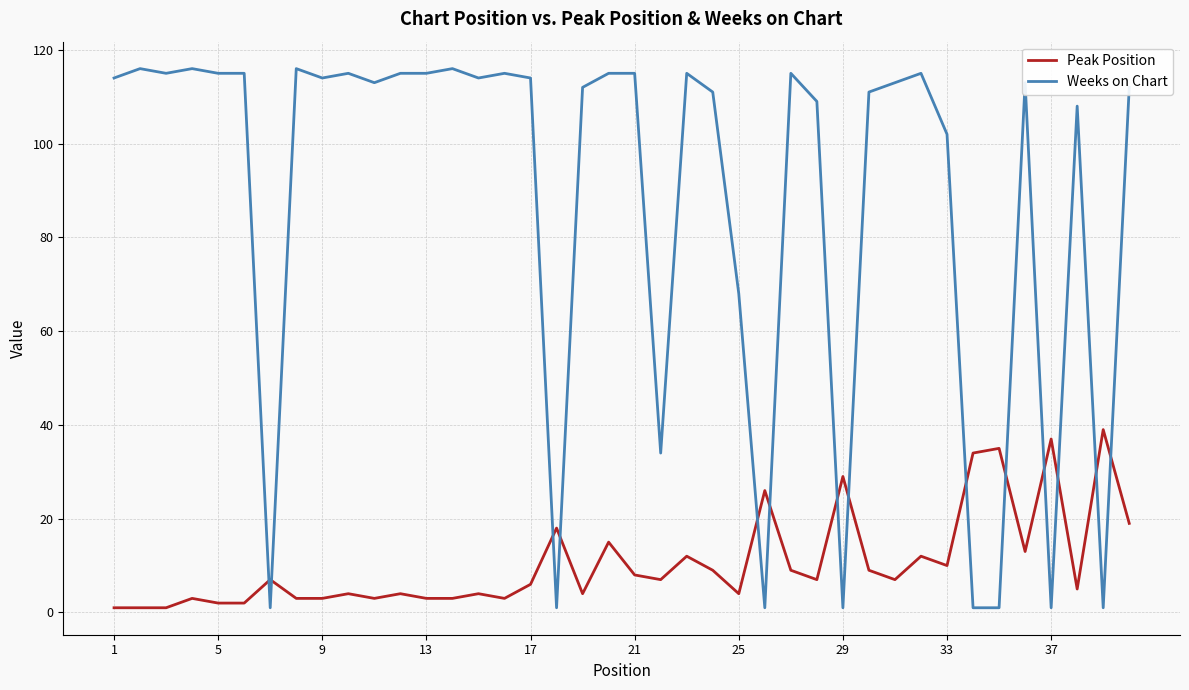

Rank the series by their maximum value, from lowest to highest.

Peak Position, Weeks on Chart